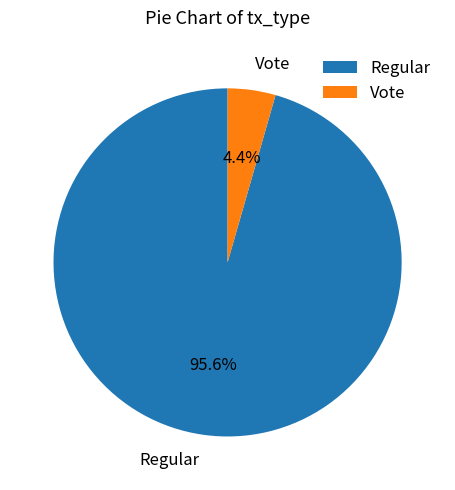

Count the number of slices in the pie.

2